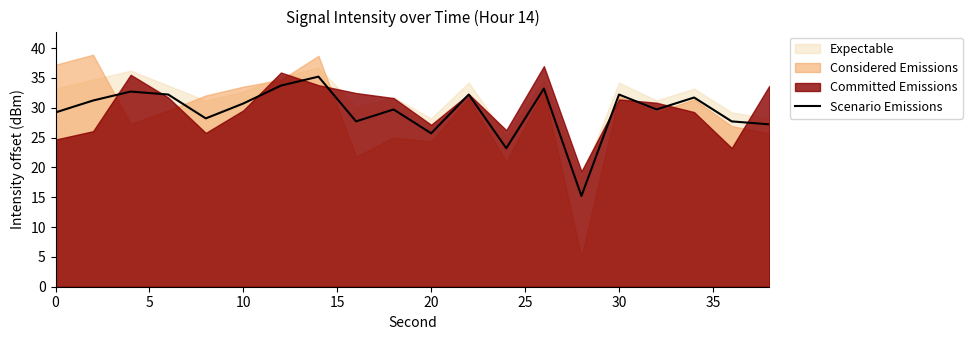

Where is Scenario Emissions nearest to the value 25?

20